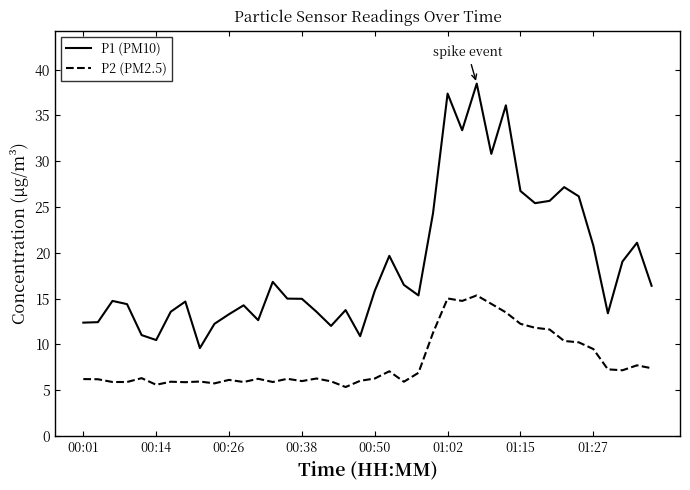

Does the chart display data point markers on the line(s)?

No